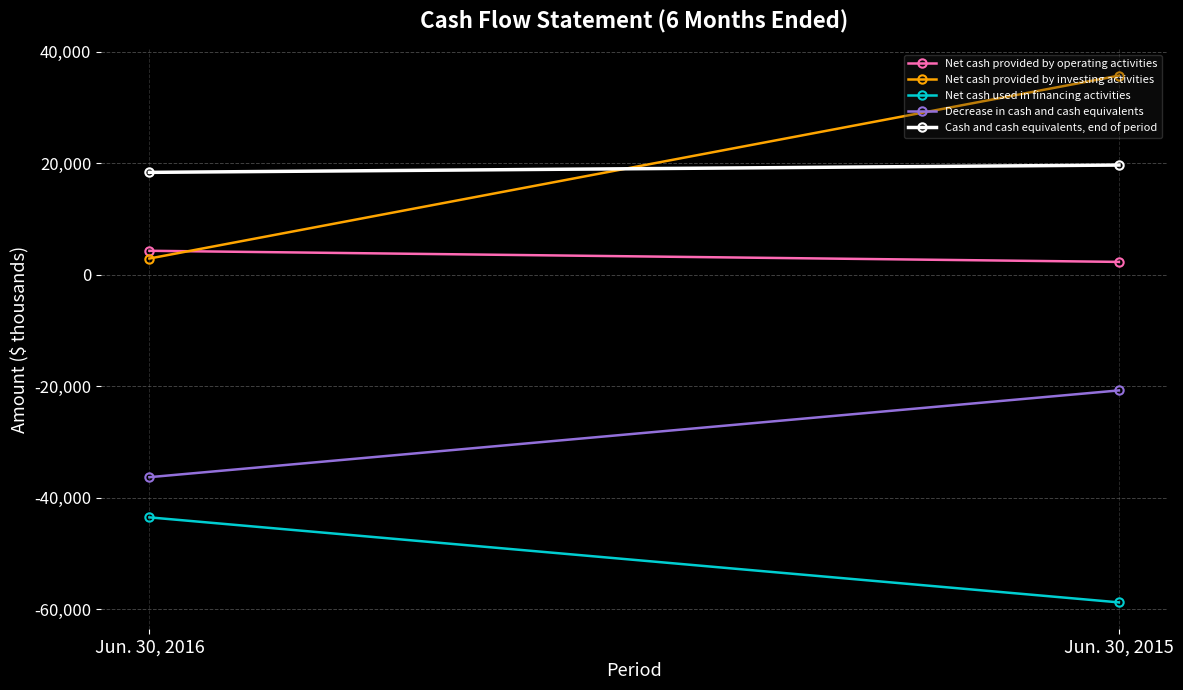

Reading left to right, transcribe all the data shown in this chart.

Net cash provided by operating activities: 4300	2306
Net cash provided by investing activities: 2910	35732
Net cash used in financing activities: -43537	-58794
Decrease in cash and cash equivalents: -36327	-20756
Cash and cash equivalents, end of period: 18371	19683